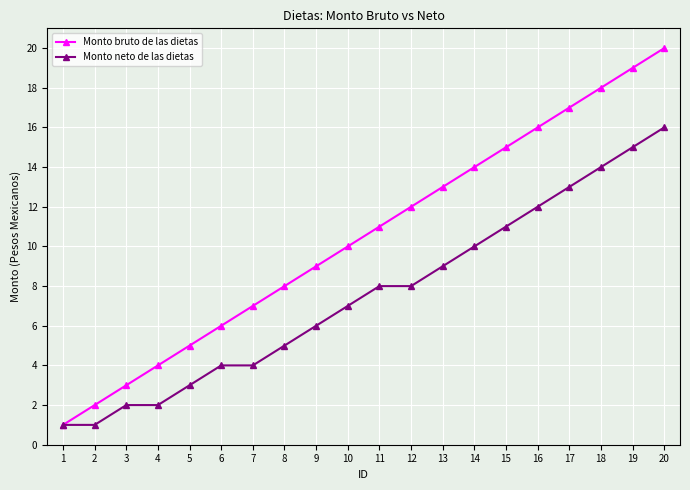

List the series in order of their overall mean, lowest first.

Monto neto de las dietas, Monto bruto de las dietas